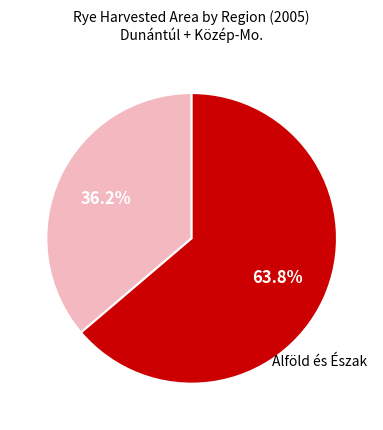

Is there a majority slice in this chart?

Yes